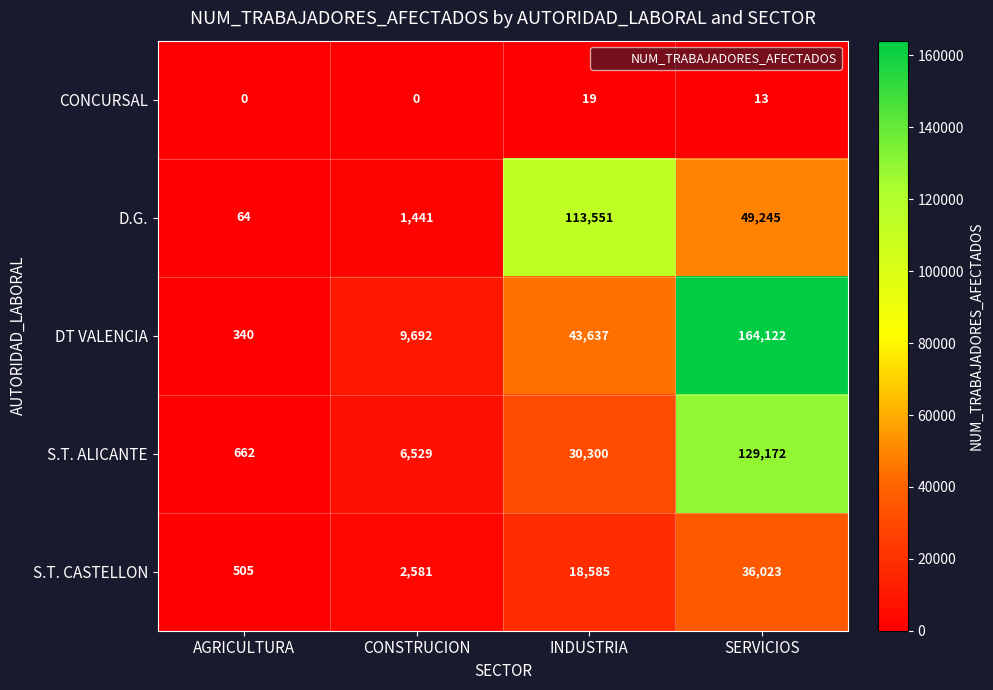

At AGRICULTURA, list the series in order from largest to smallest.

S.T. ALICANTE, S.T. CASTELLON, DT VALENCIA, D.G., CONCURSAL